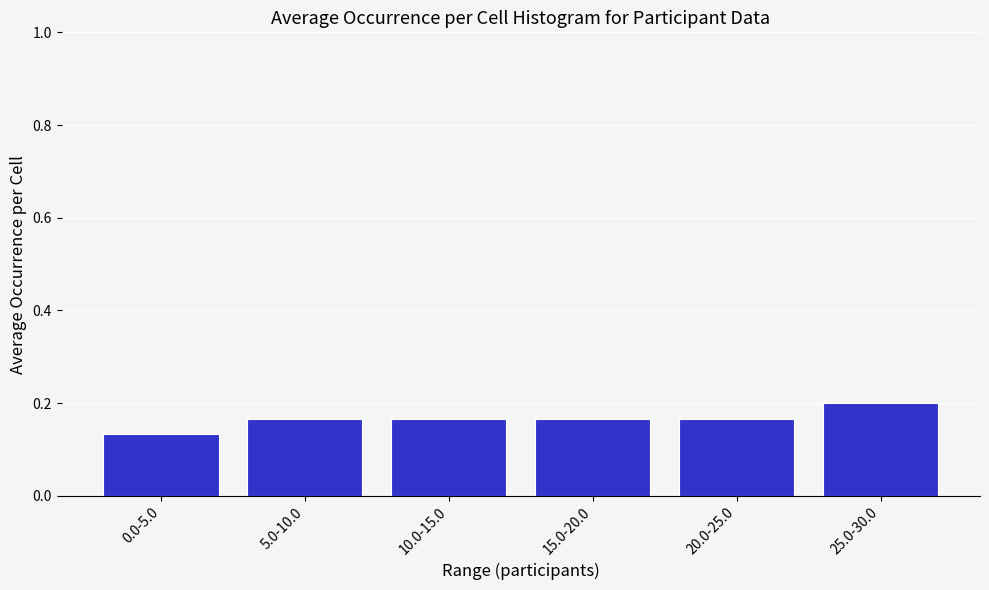

Between 10.0-15.0 and 25.0-30.0, which is larger?

25.0-30.0